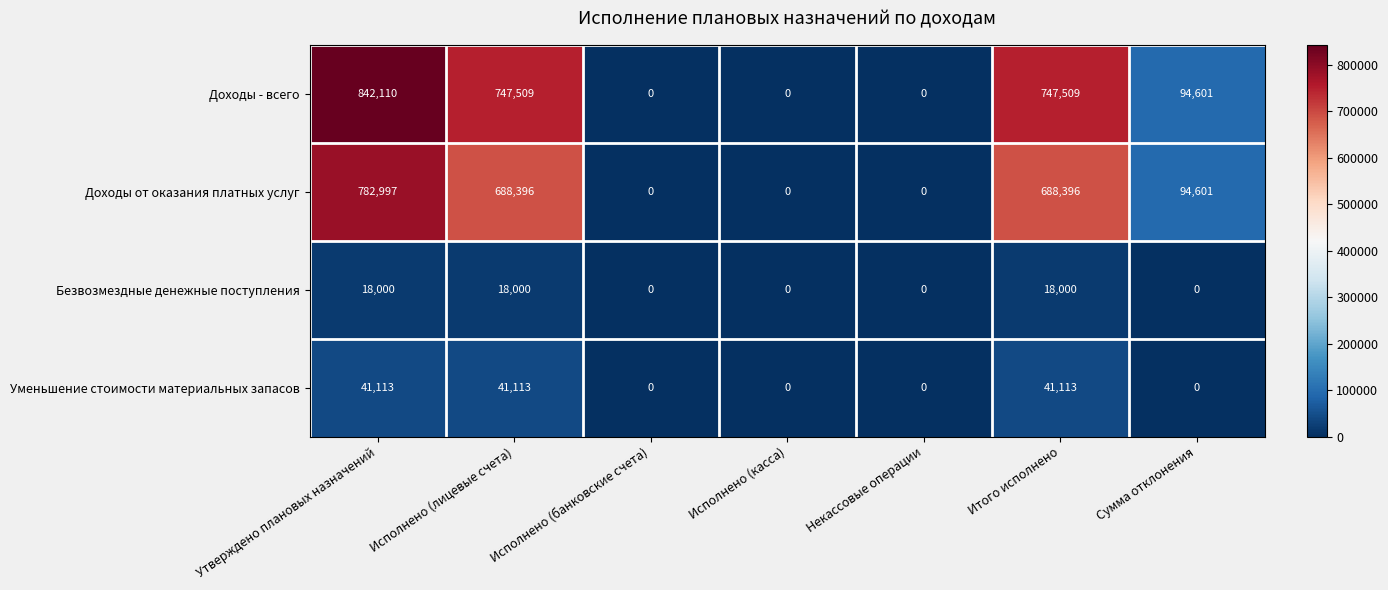

What is the highest value of the Доходы - всего series?

842110